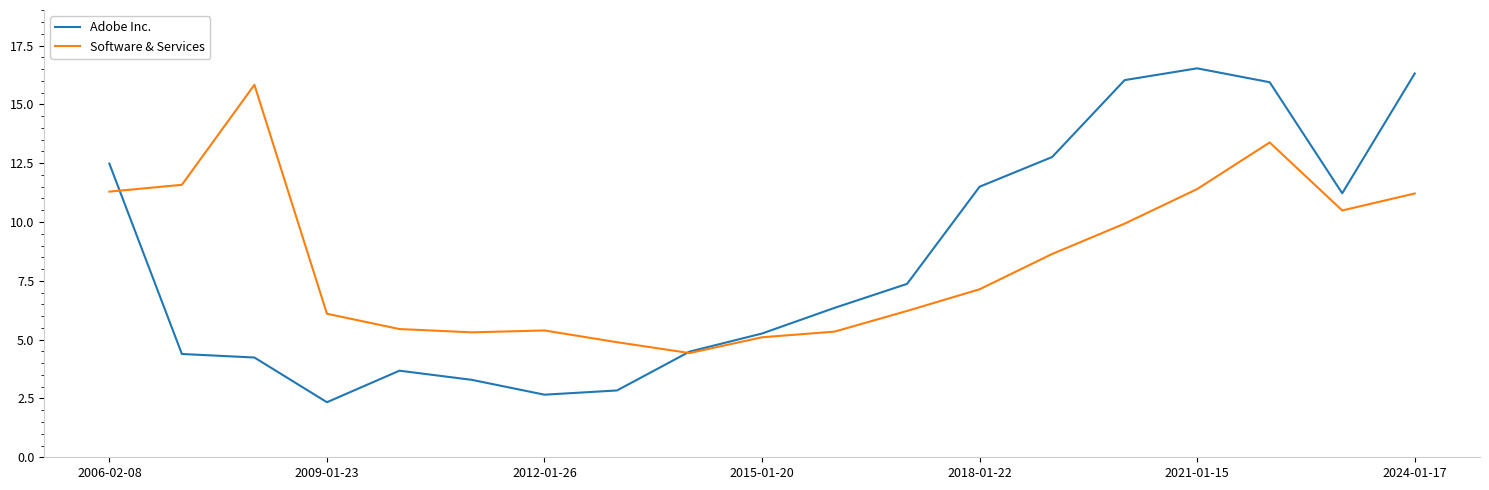

What is the minimum value shown in the chart?

2.3